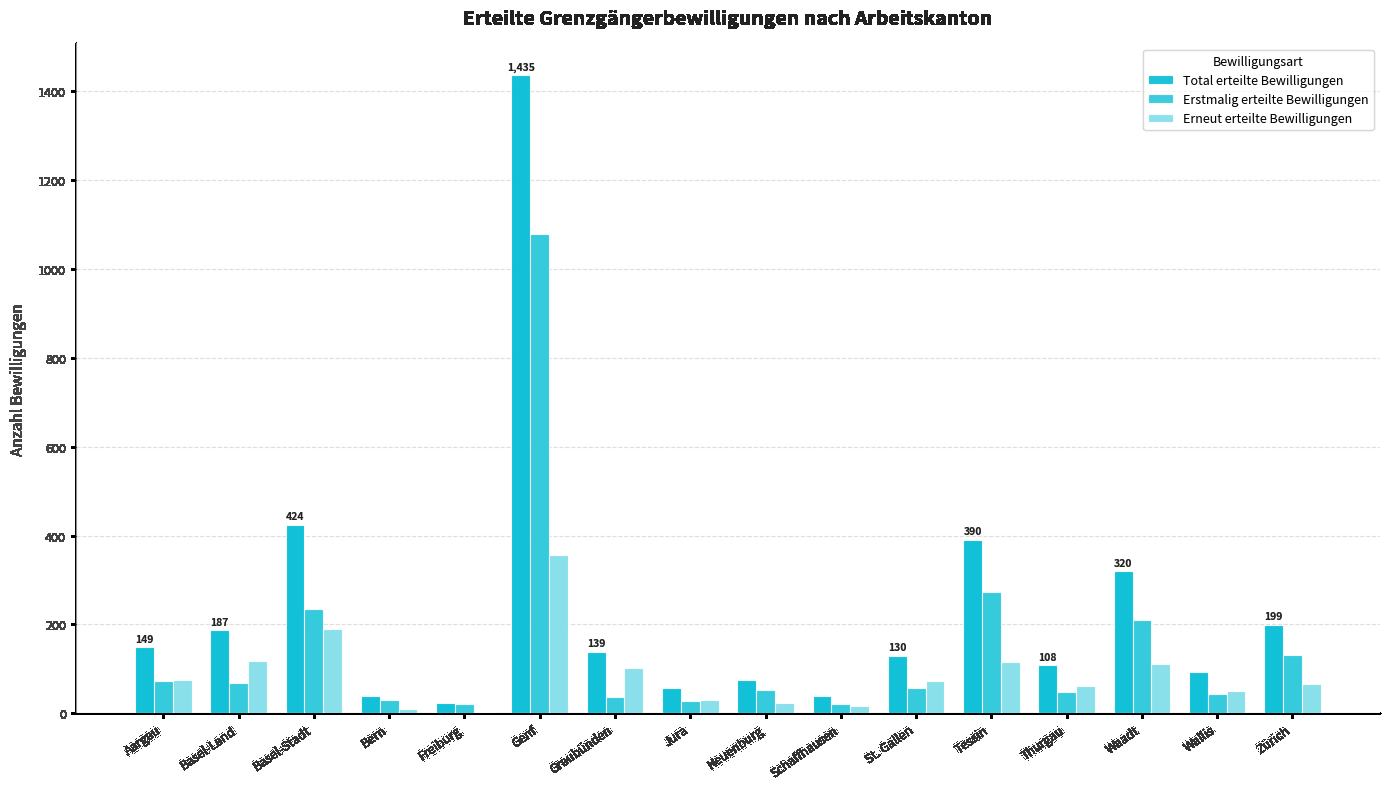

Count the number of categories in the chart.

16